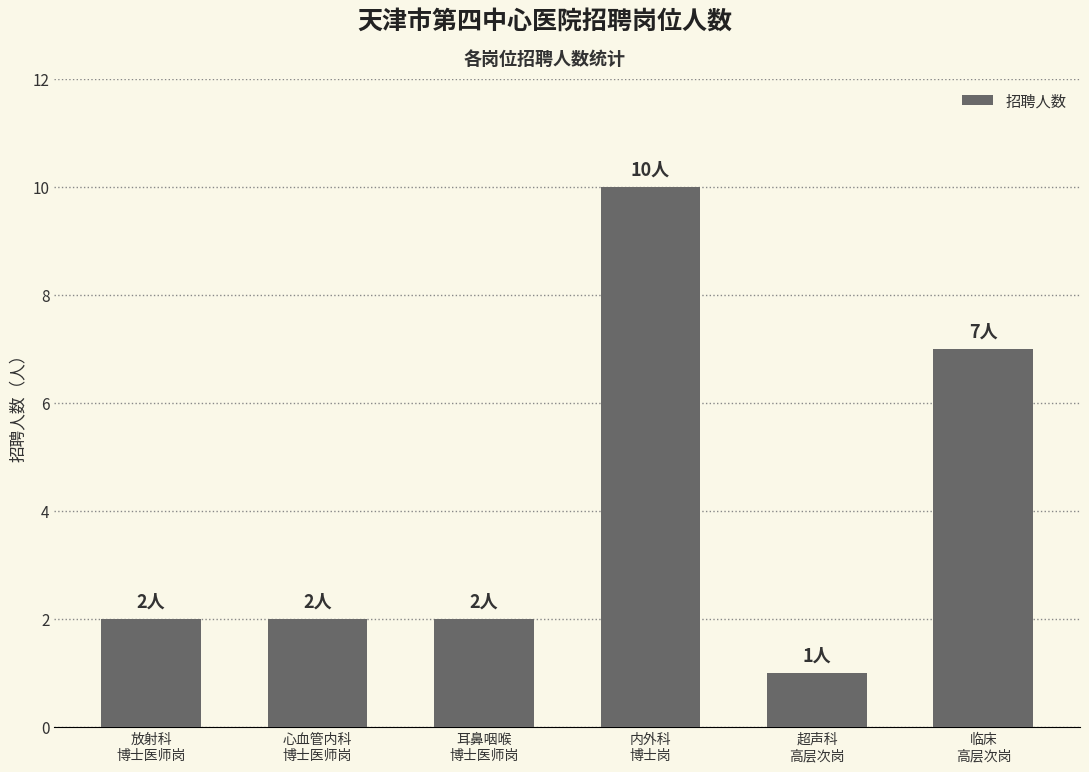

What is the difference between the maximum and minimum values?

9